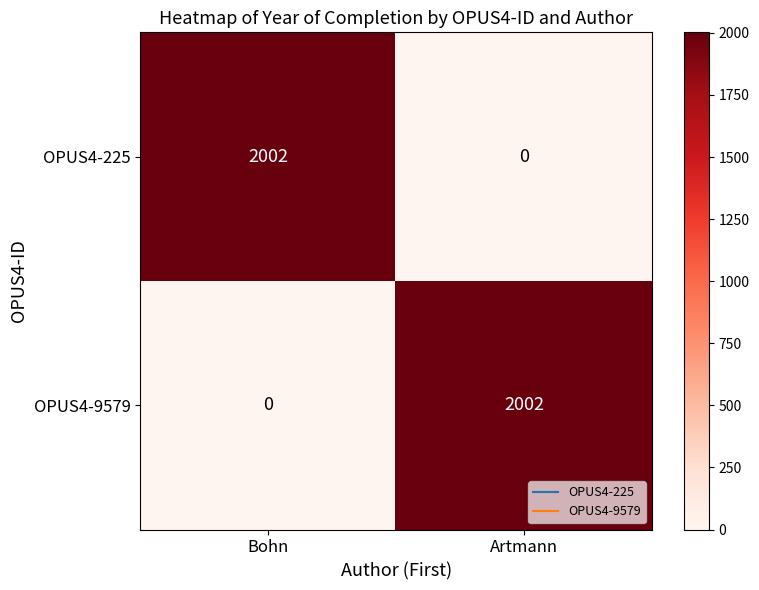

Reading left to right, extract all data points from this chart.

OPUS4-225: Bohn=2002	Artmann=0
OPUS4-9579: Bohn=0	Artmann=2002